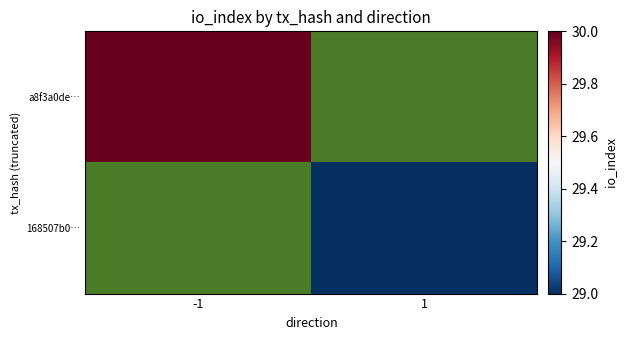

What is the maximum value shown in the chart?

30.0